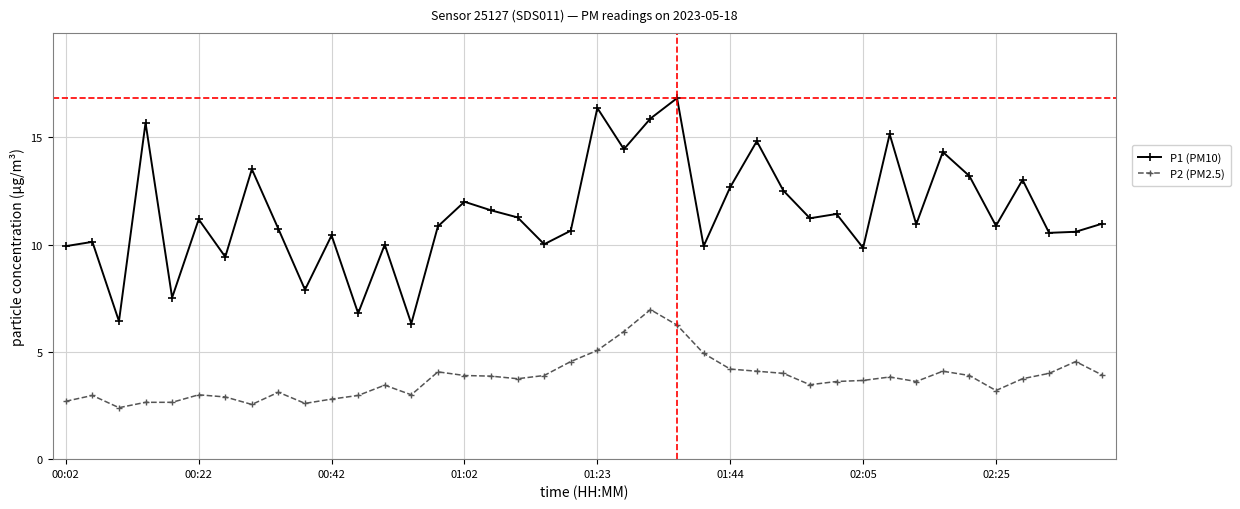

Which series has the largest total across all categories?

P1 (PM10)